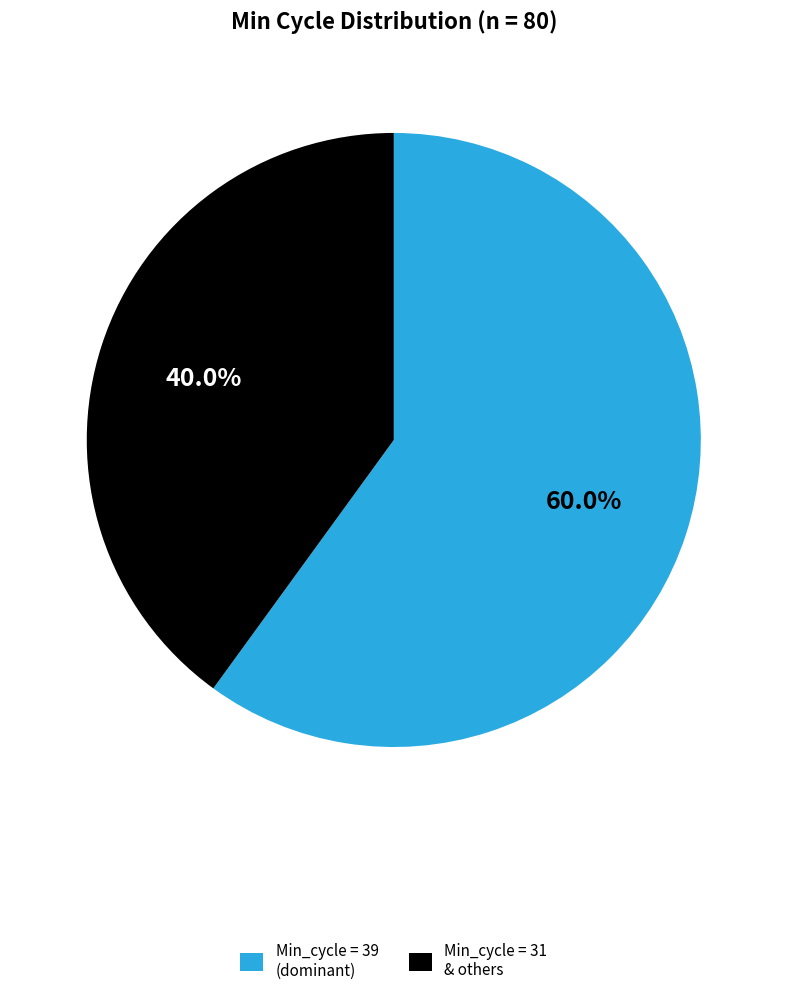

Does any single category account for the majority?

Yes